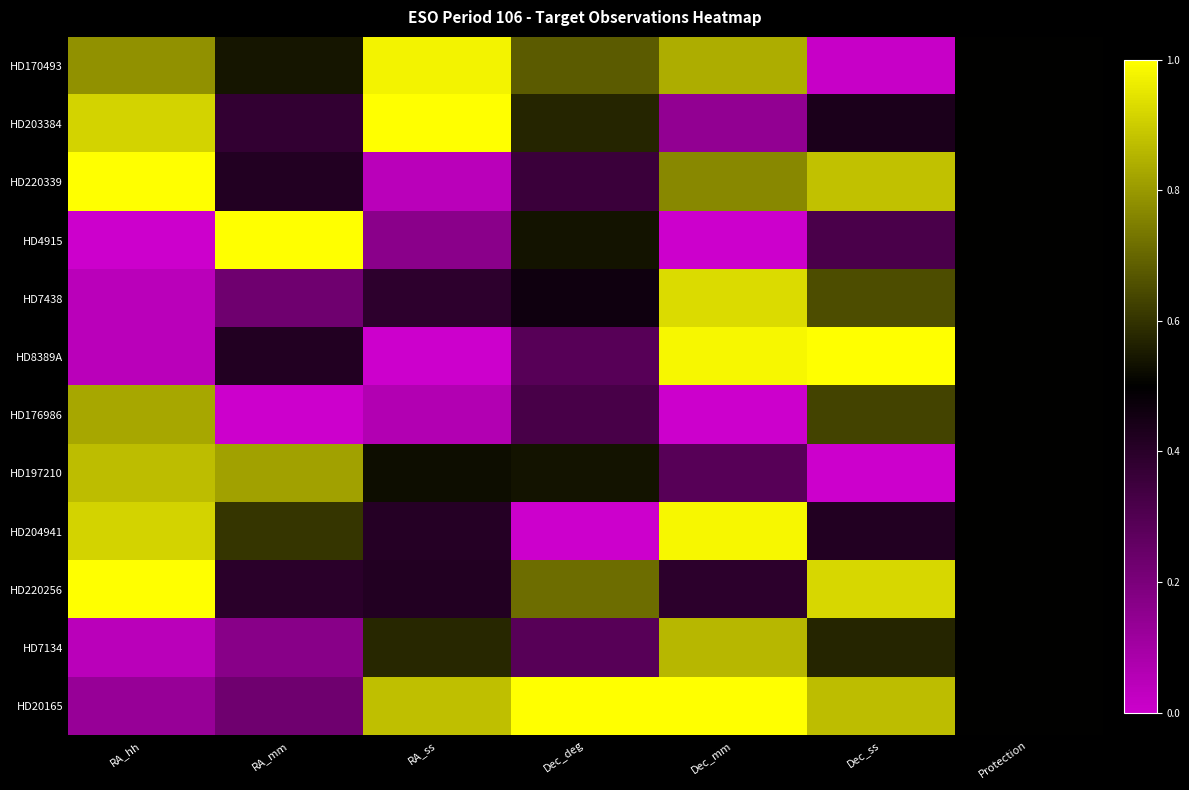

Which series has the largest range (max minus min)?

HD4915